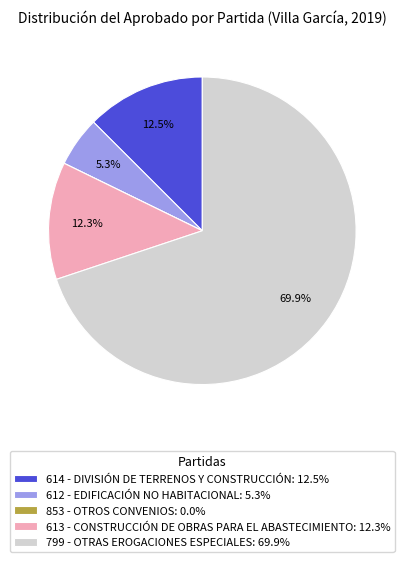

What is the ratio of the value at 612 - EDIFICACIÓN NO HABITACIONAL: 5.3% to the value at 614 - DIVISIÓN DE TERRENOS Y CONSTRUCCIÓN: 12.5%?

0.4